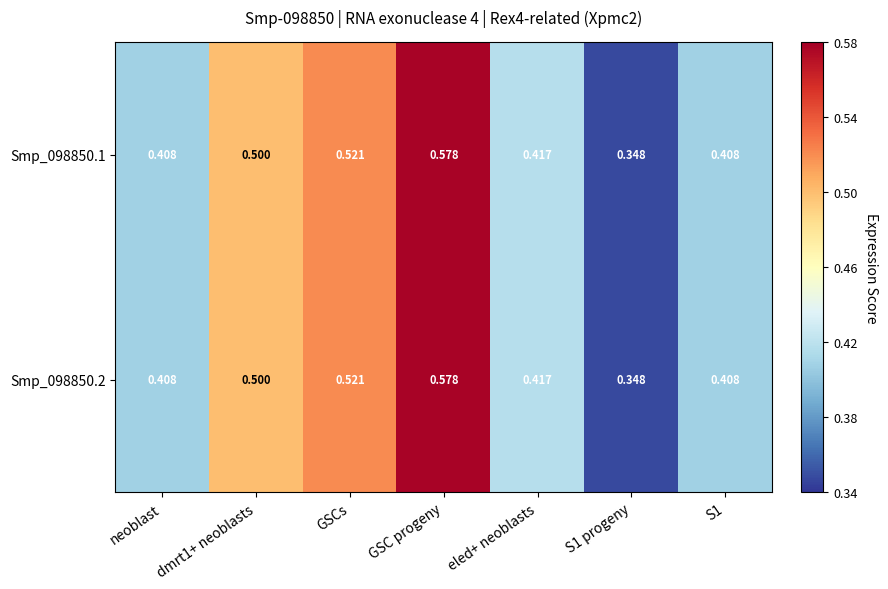

Count the number of data series in this chart.

2